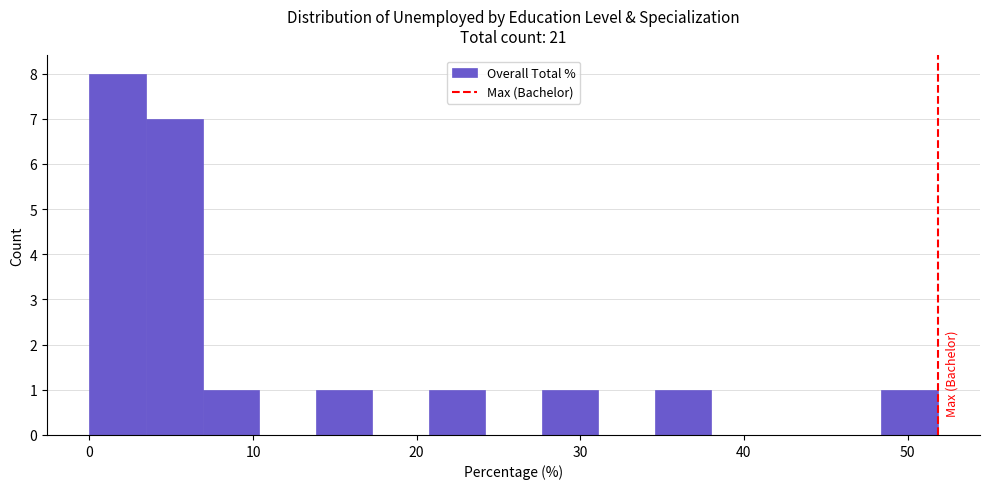

Read against the x-axis, roughly where is the centre of the tallest bar?

2